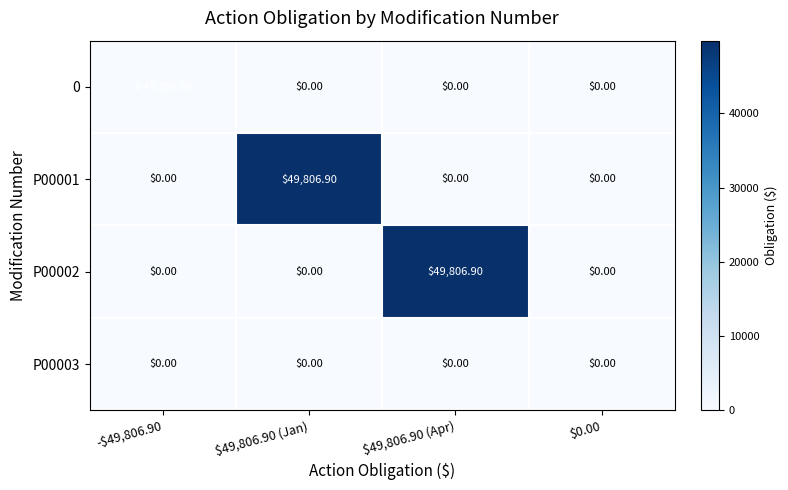

What is the total value across all series at $49,806.90 (Jan)?

49806.9